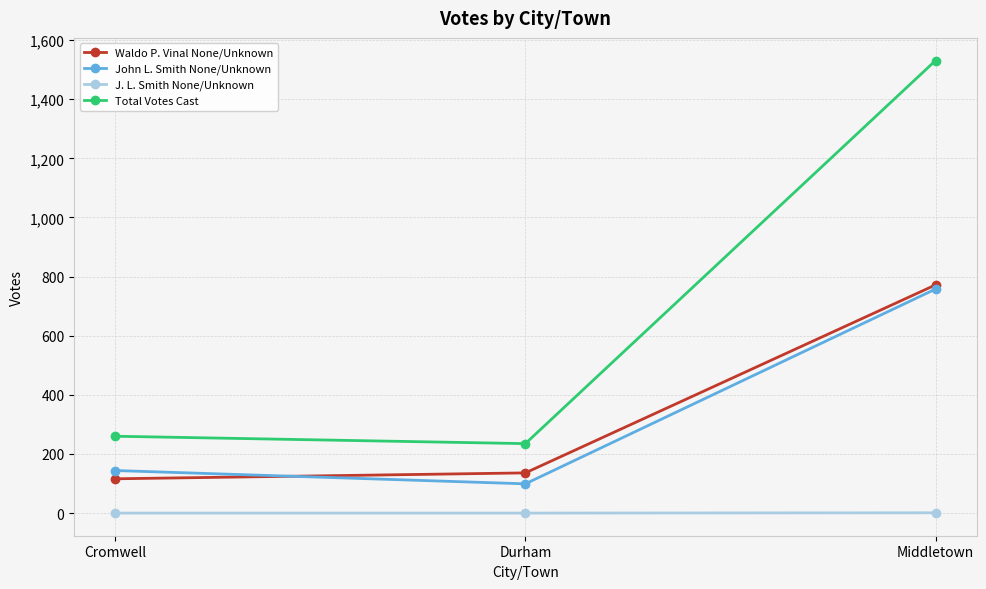

What is the label of the 3rd point from the left?

Middletown